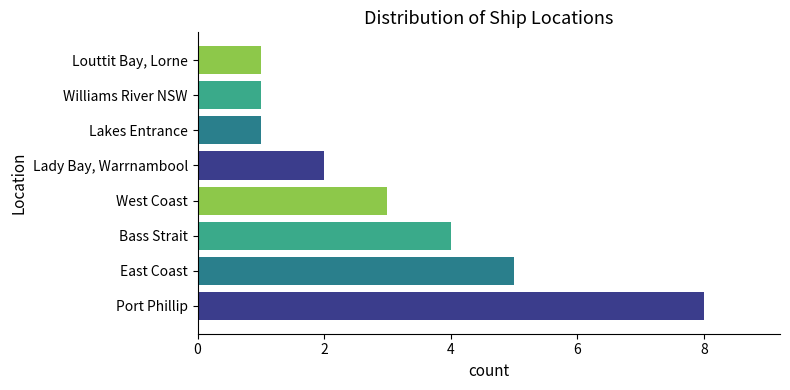

What is the maximum value shown in the chart?

8